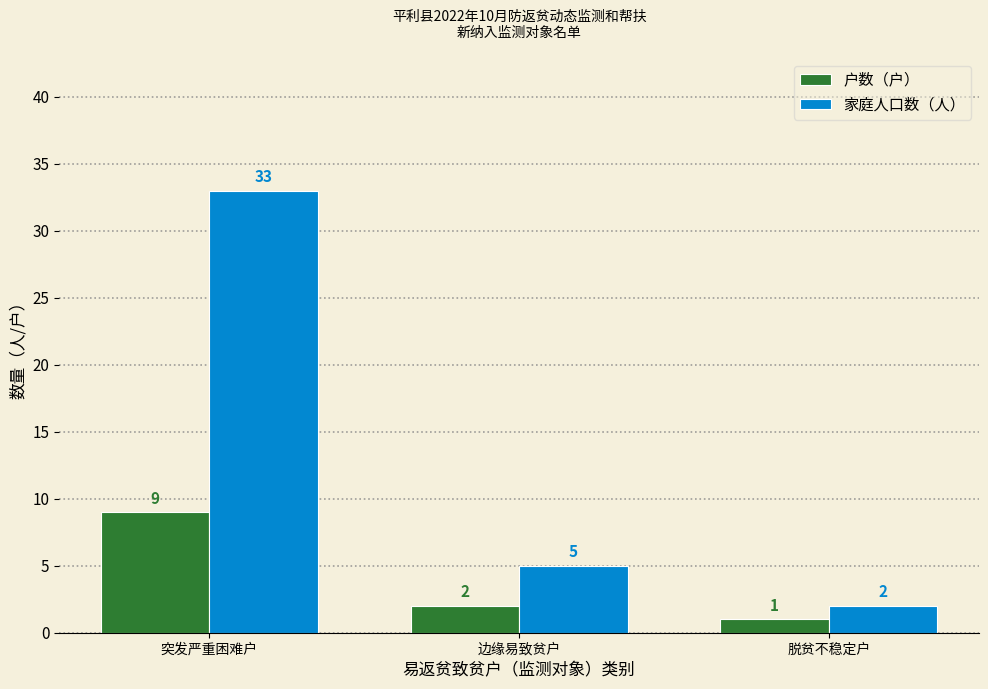

Reading right to left, list all the values displayed in this chart.

户数（户）: 脱贫不稳定户=1	边缘易致贫户=2	突发严重困难户=9
家庭人口数（人）: 脱贫不稳定户=2	边缘易致贫户=5	突发严重困难户=33